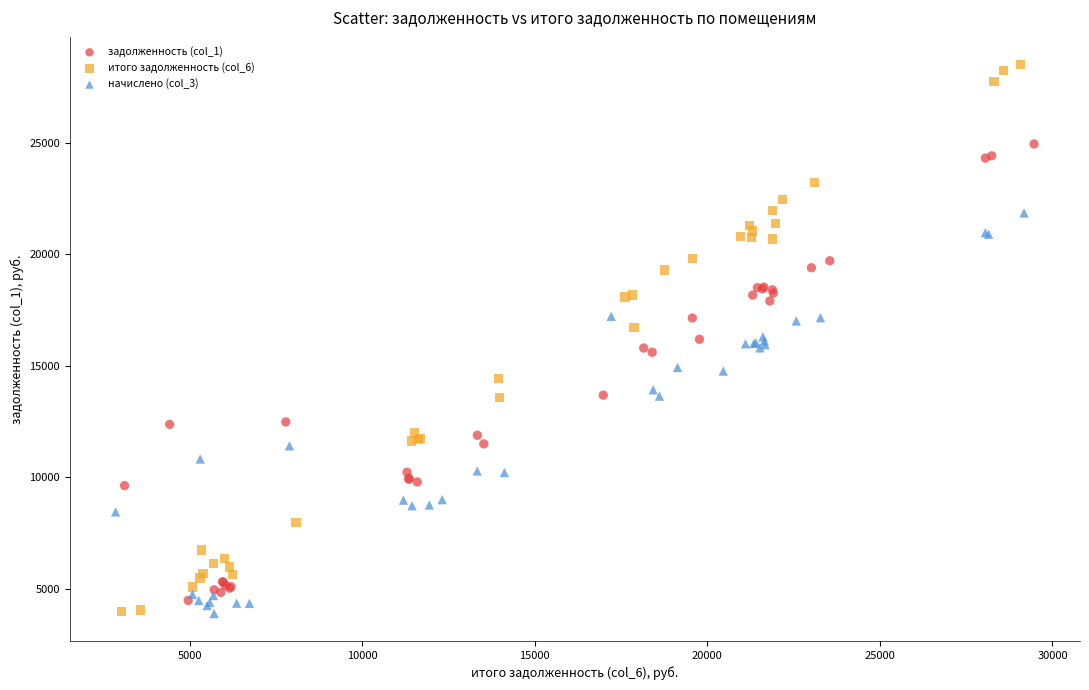

Which series reaches the maximum Y coordinate?

итого задолженность (col_6)